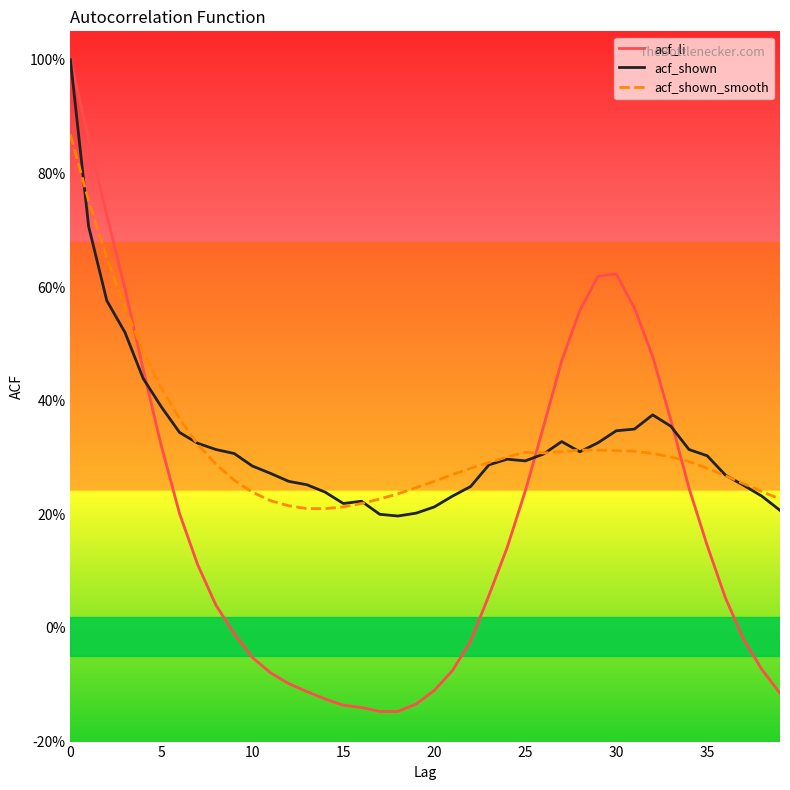

What are all the series names shown in the legend?

acf_li, acf_shown, acf_shown_smooth